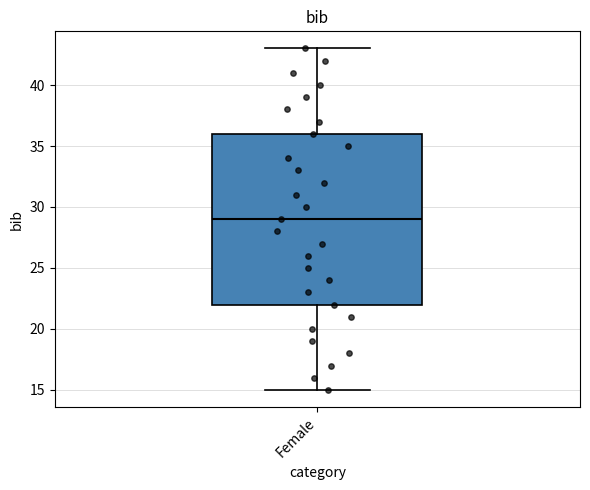

Transcribe this box plot: give where the median line is, the range the box spans, and where the two whiskers end, as read against the y-axis. The values are not printed on the chart, so give them approximately, as read against the axis.

median 29, box 22 to 36, whiskers 15 to 43